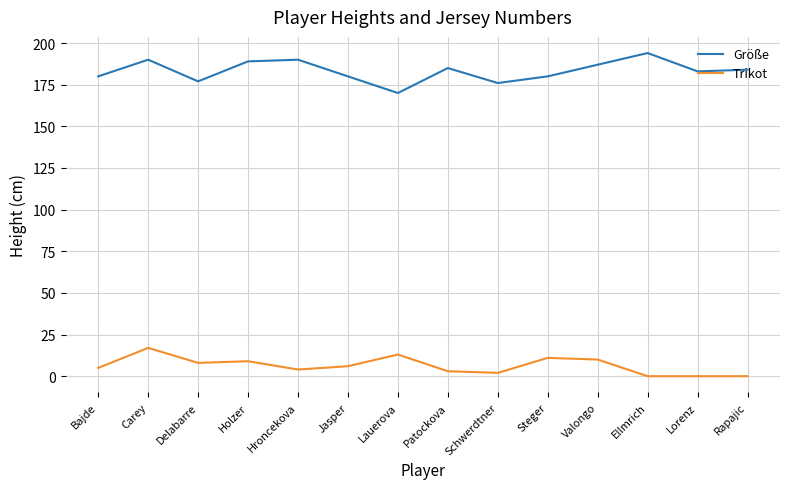

At which category does Größe reach its first local valley?

Delabarre